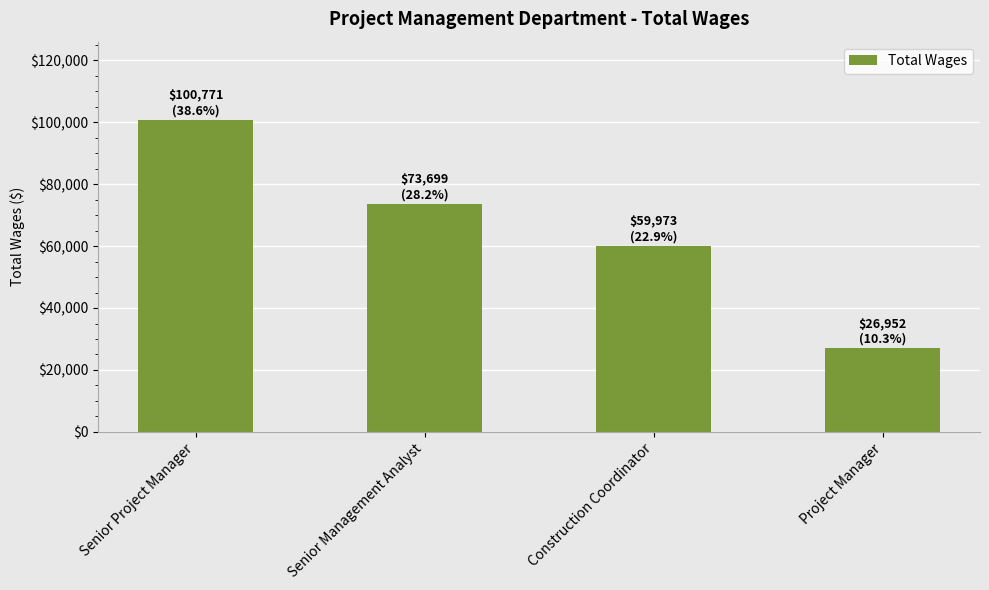

List the labels in order of value, smallest first.

Project Manager, Construction Coordinator, Senior Management Analyst, Senior Project Manager